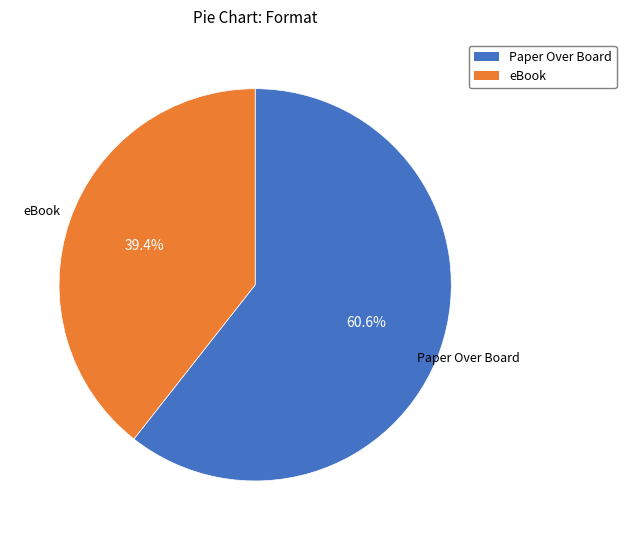

To the nearest percent, what is the difference between the largest and smallest slice percentages?

21%